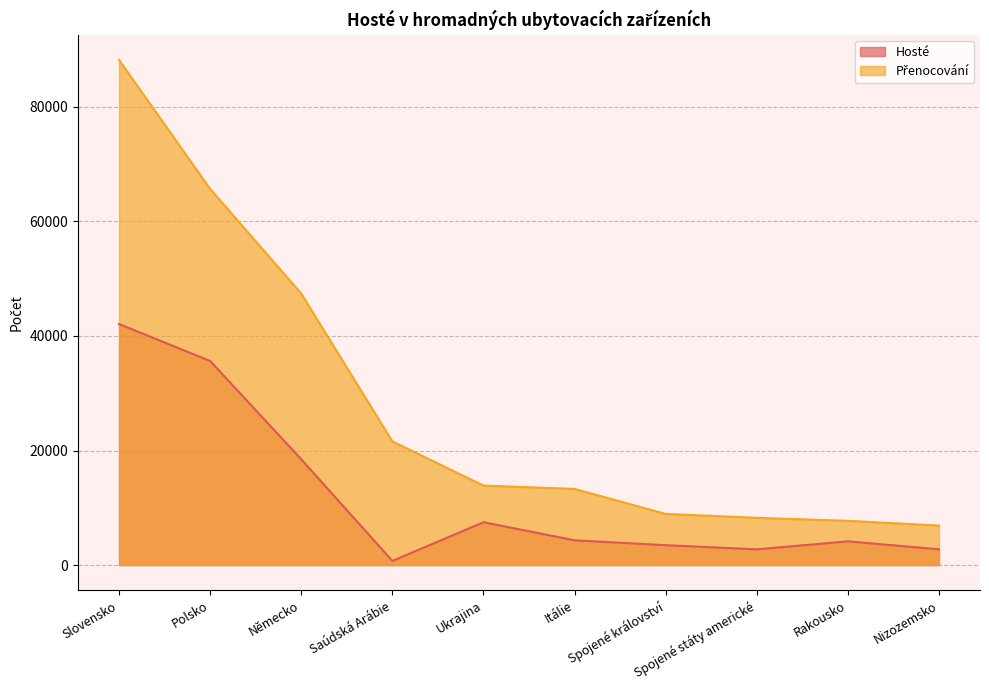

How many data points does each series have?

10